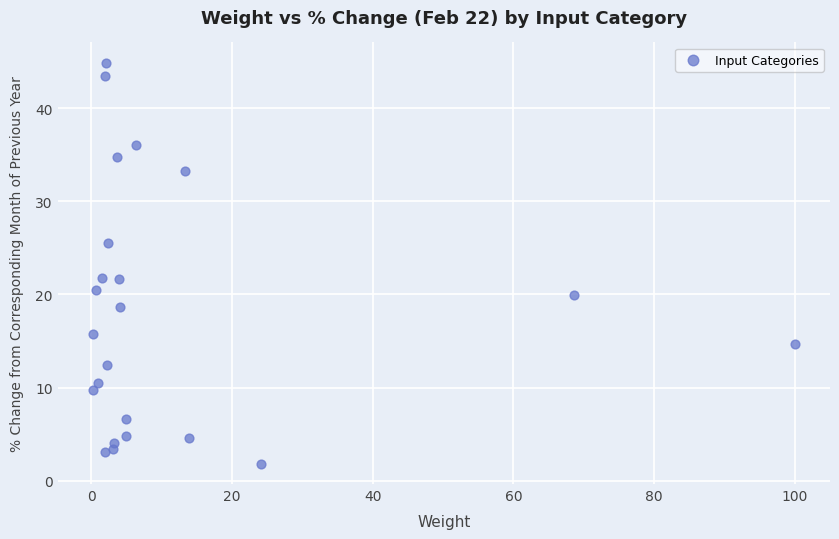

What is the range of Y values (max minus min)?

43.1